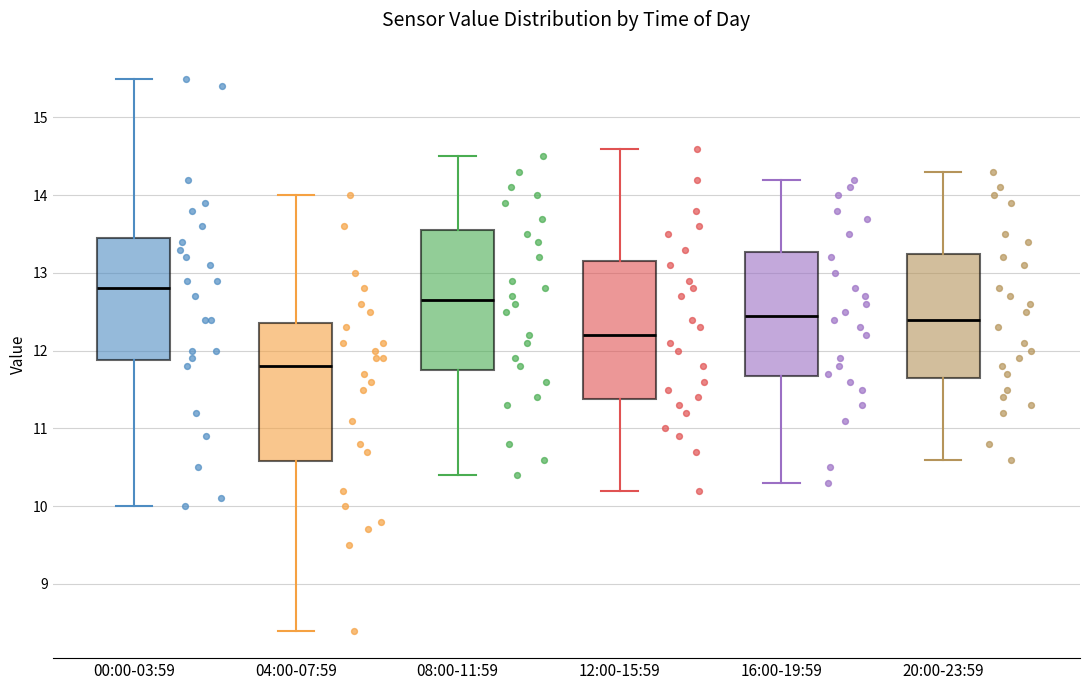

Where does the lower whisker of the box for 16:00-19:59 end on the y-axis? The values are not printed on the chart, so give them approximately, as read against the axis.

10.3